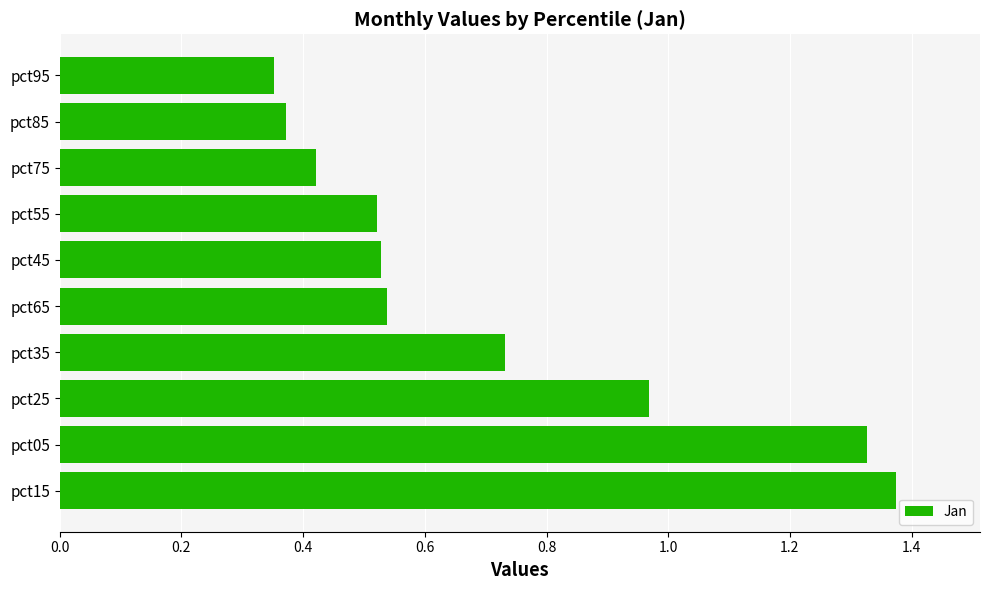

Which has a higher value, pct55 or pct05?

pct05